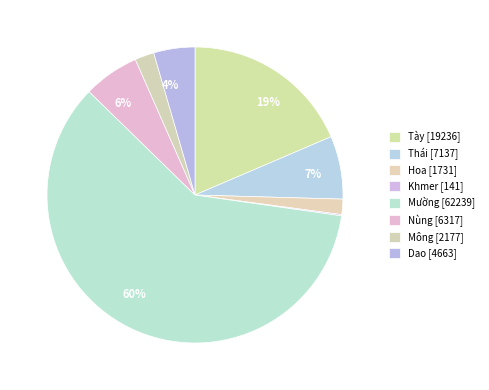

Rank the categories by value from highest to lowest.

Mường, Tày, Thái, Nùng, Dao, Mông, Hoa, Khmer